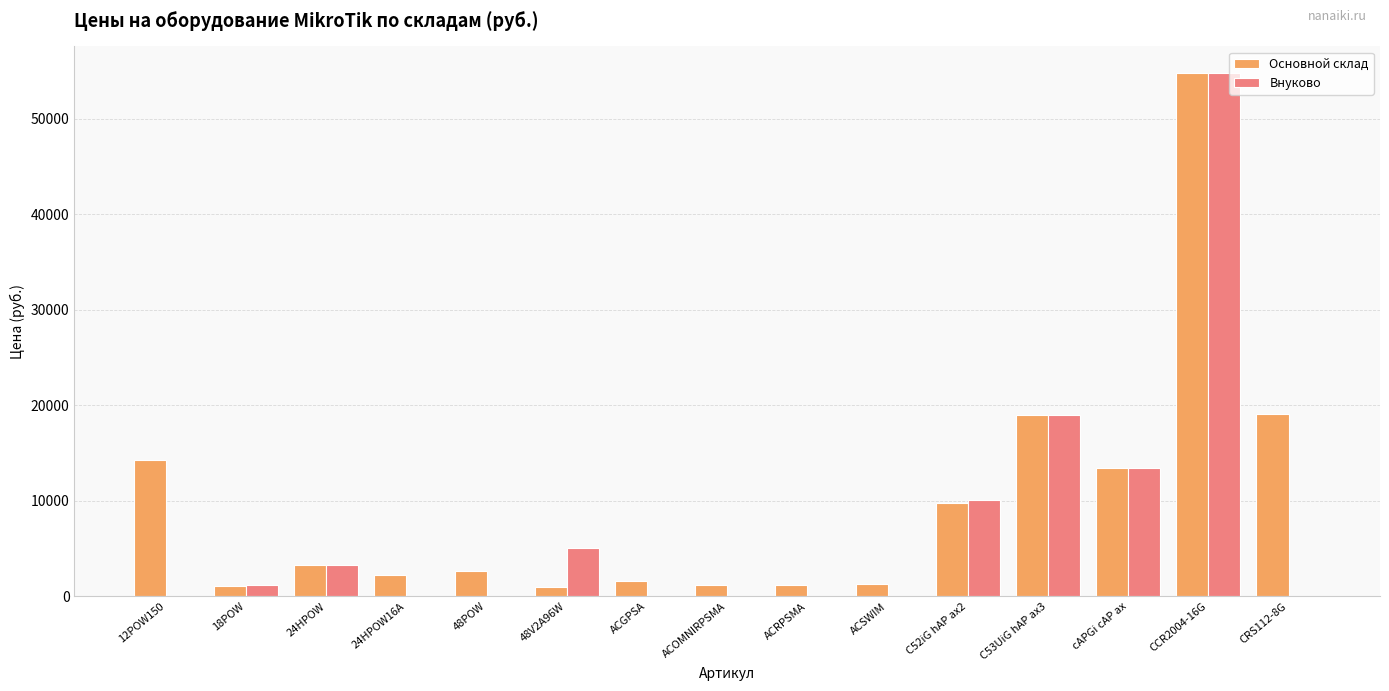

Is the value of Основной склад at cAPGi cAP ax greater than the value of Внуково at 18POW?

Yes